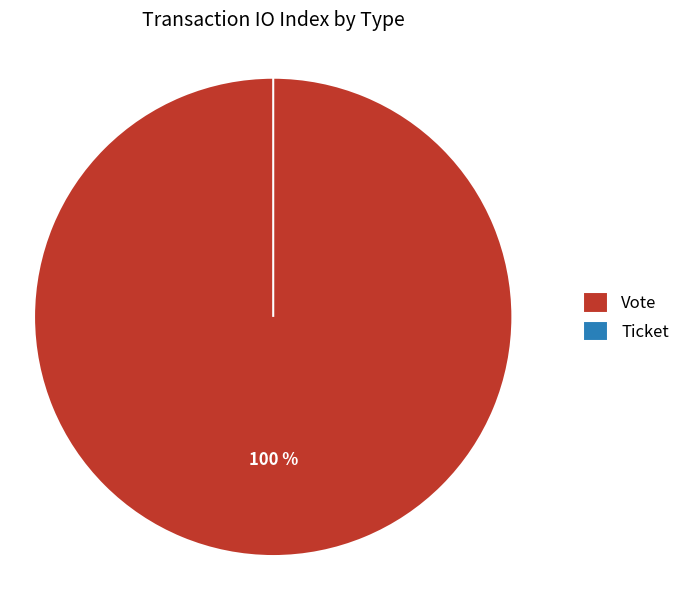

Do Ticket and Vote together represent more than half of the pie?

Yes